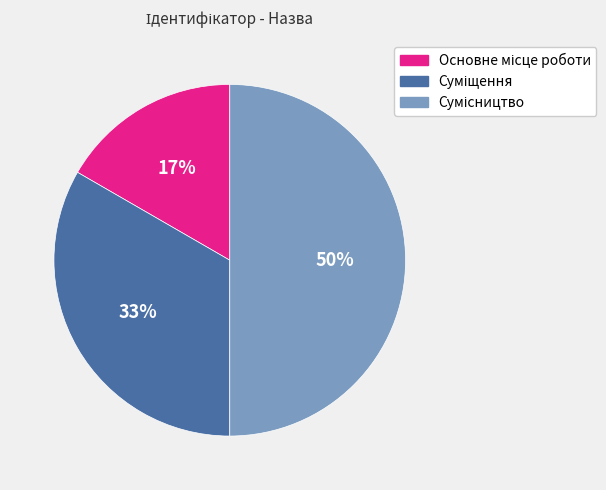

To the nearest percent, what is the average slice percentage?

33%